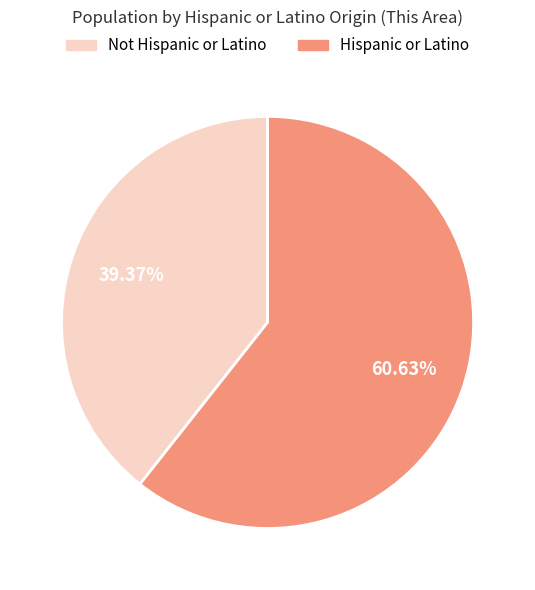

How many segments does this pie chart have?

2